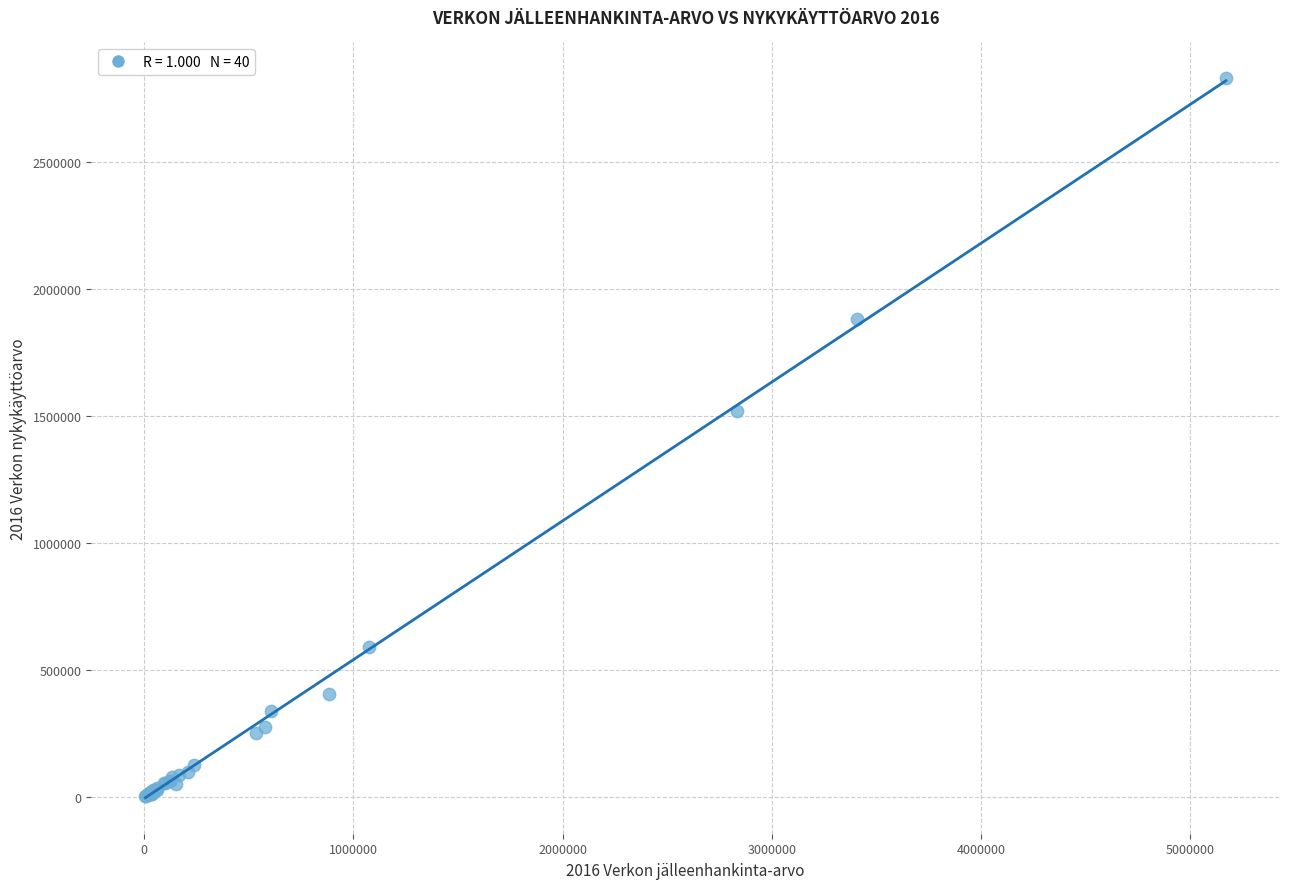

What Y value in the scatter plot is closest to 1416329?

1522099.8